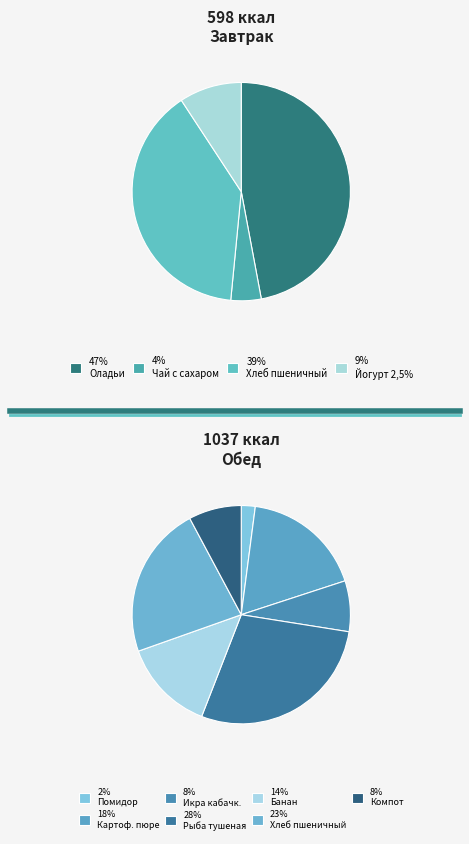

What is the smallest slice in the pie chart?

Помидор в нарезке